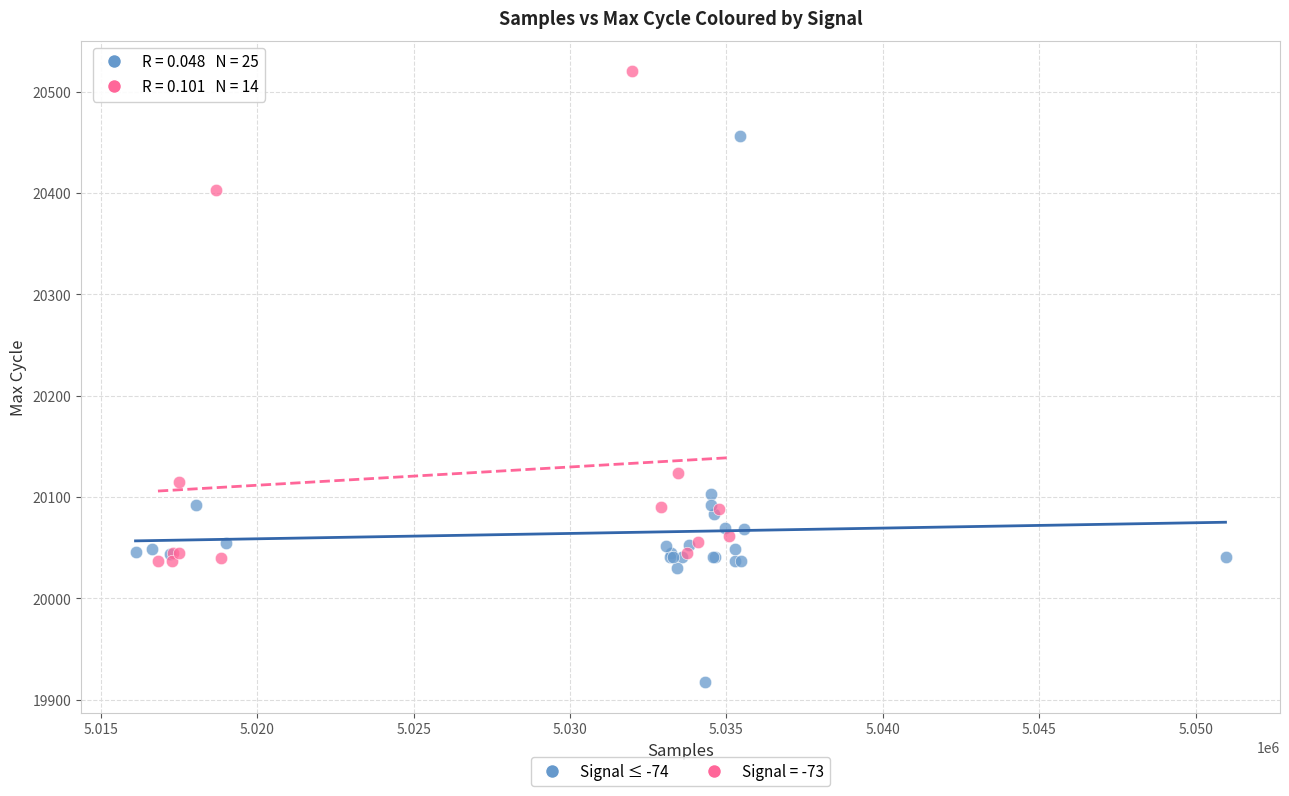

Which series has the largest Y range (max minus min)?

Signal ≤ -74